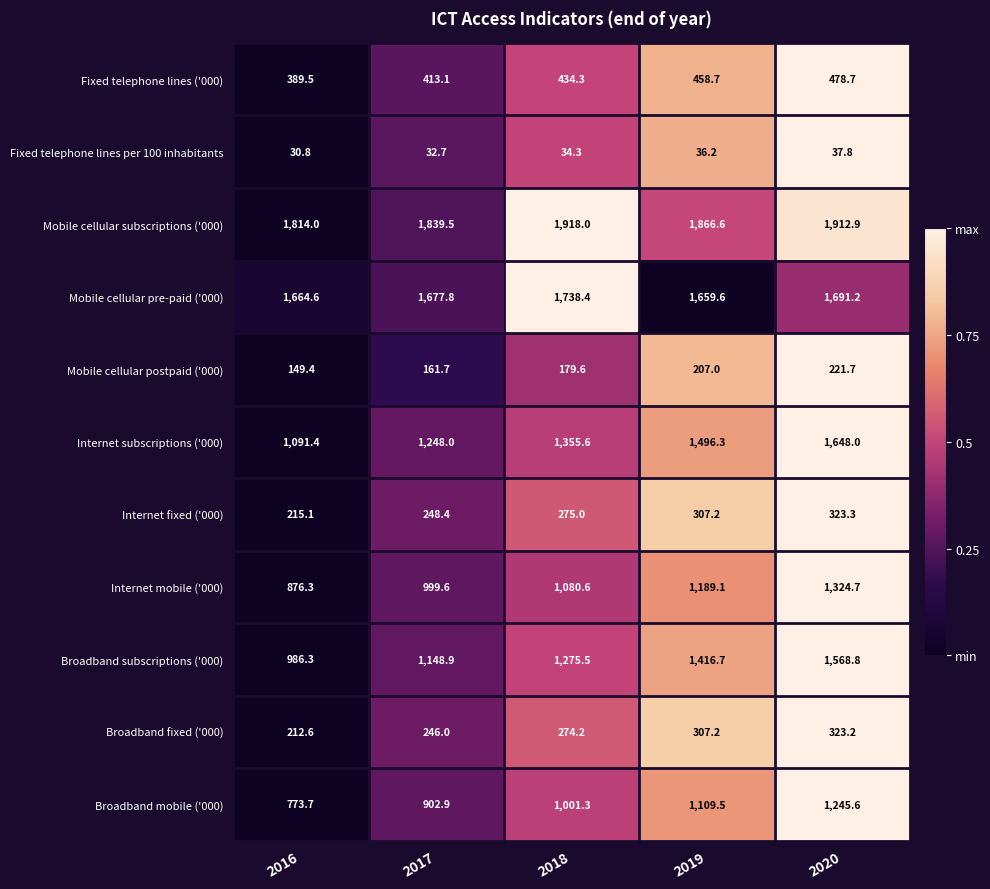

How many categories are shown in the chart?

5